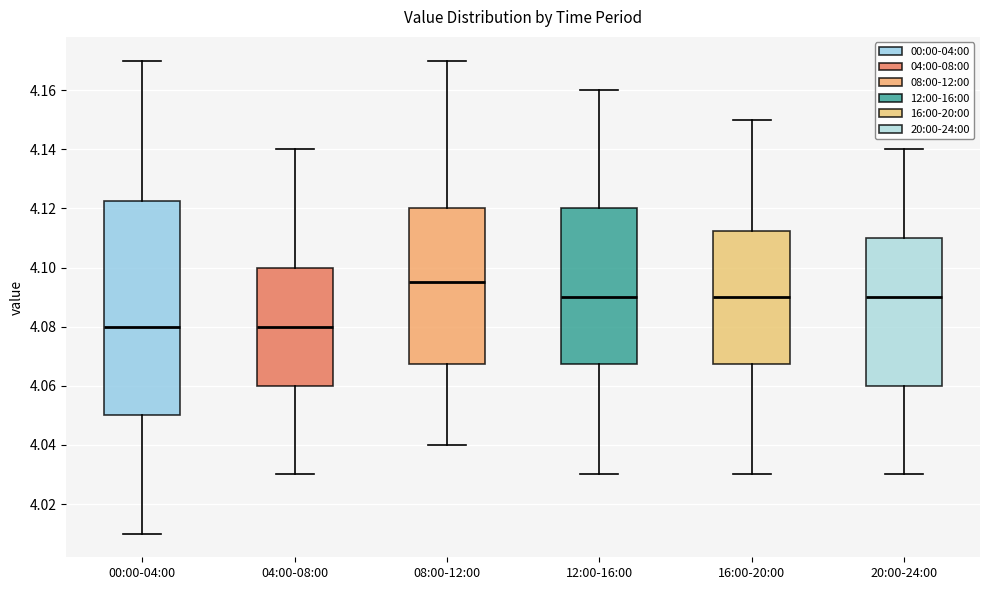

Which box is the tallest, from its lower edge to its upper edge?

00:00-04:00